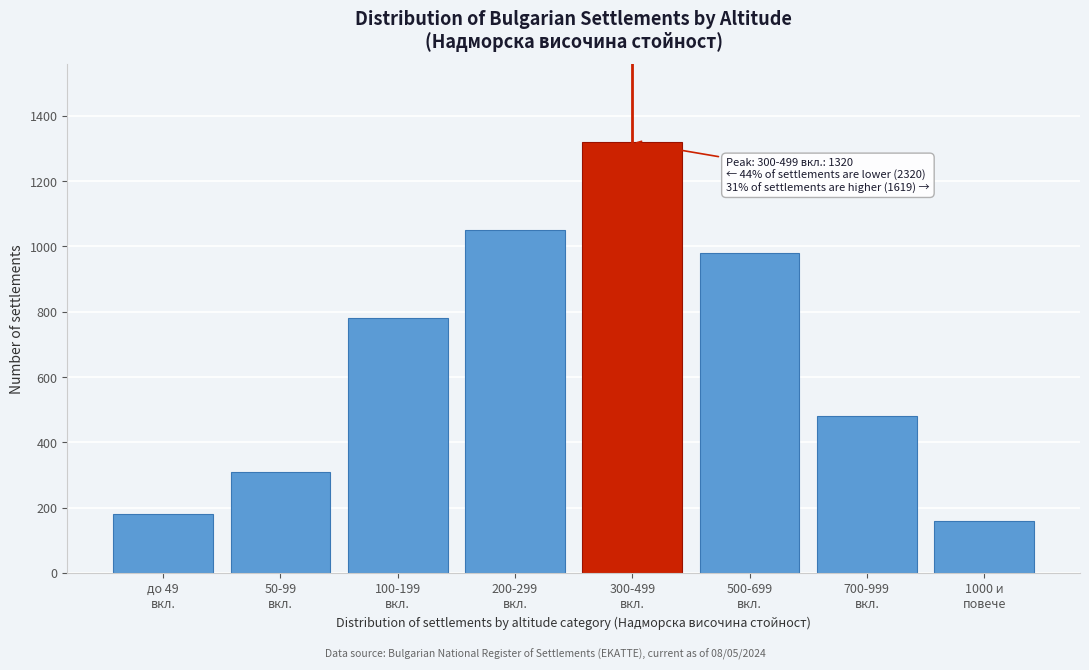

Reading left to right, list all the values displayed in this chart.

180	310	780	1050	1320	980	480	159